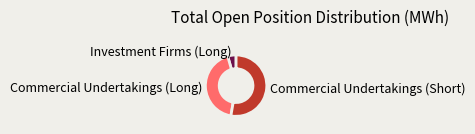

What is the smallest slice in the pie chart?

Investment Firms (Long)